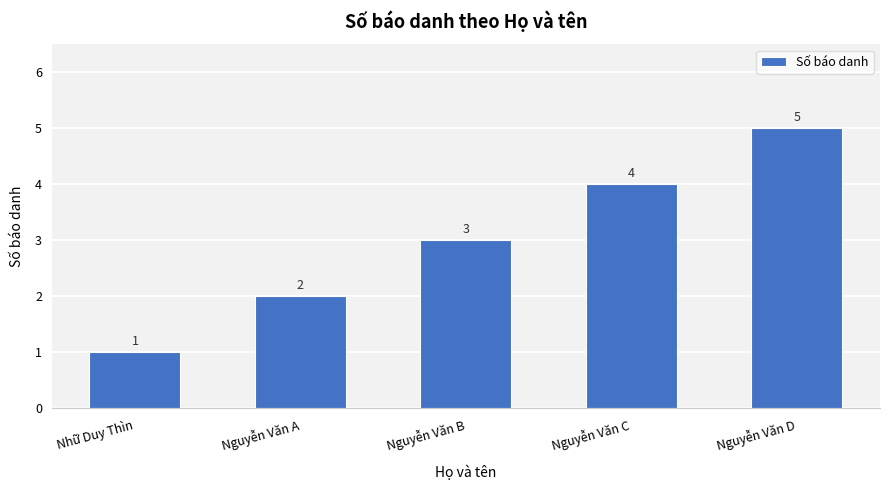

Rank the categories by value from highest to lowest.

Nguyễn Văn D, Nguyễn Văn C, Nguyễn Văn B, Nguyễn Văn A, Nhữ Duy Thìn